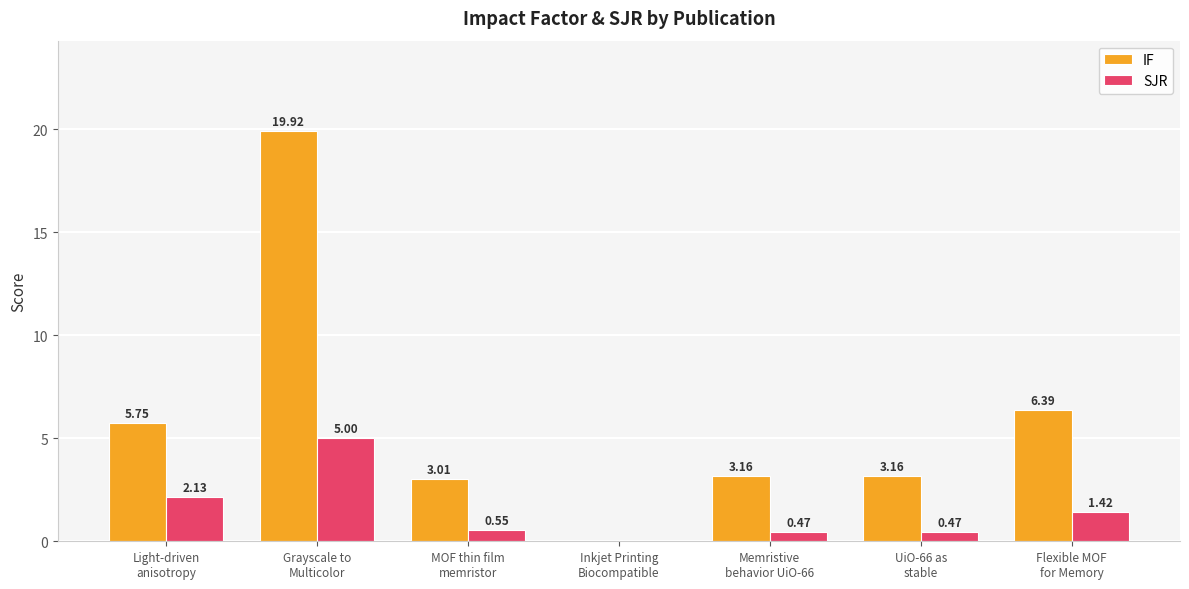

Which series has the largest total across all categories?

IF